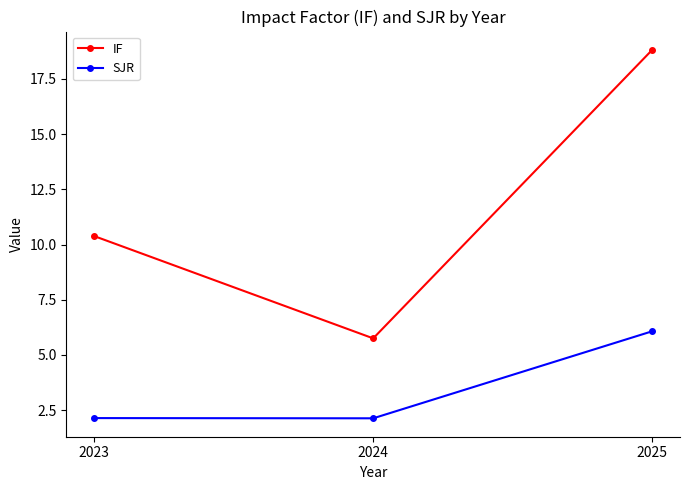

Reading left to right, what are all the values shown in this chart?

IF: 2023=10.4	2024=5.8	2025=18.8
SJR: 2023=2.1	2024=2.1	2025=6.1